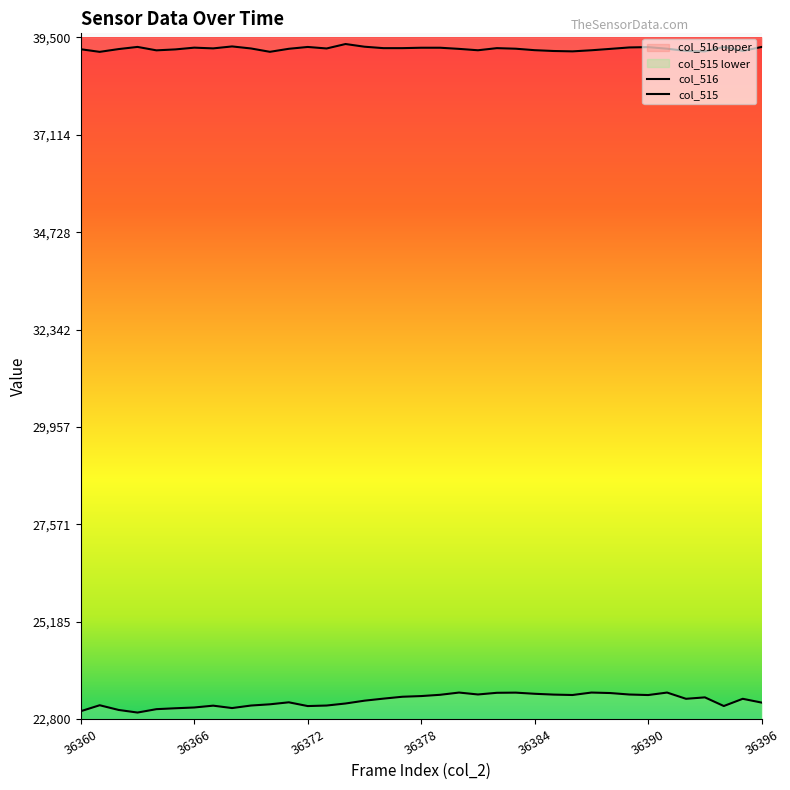

The value of col_515 at 36378 is 13633. True or false?

False